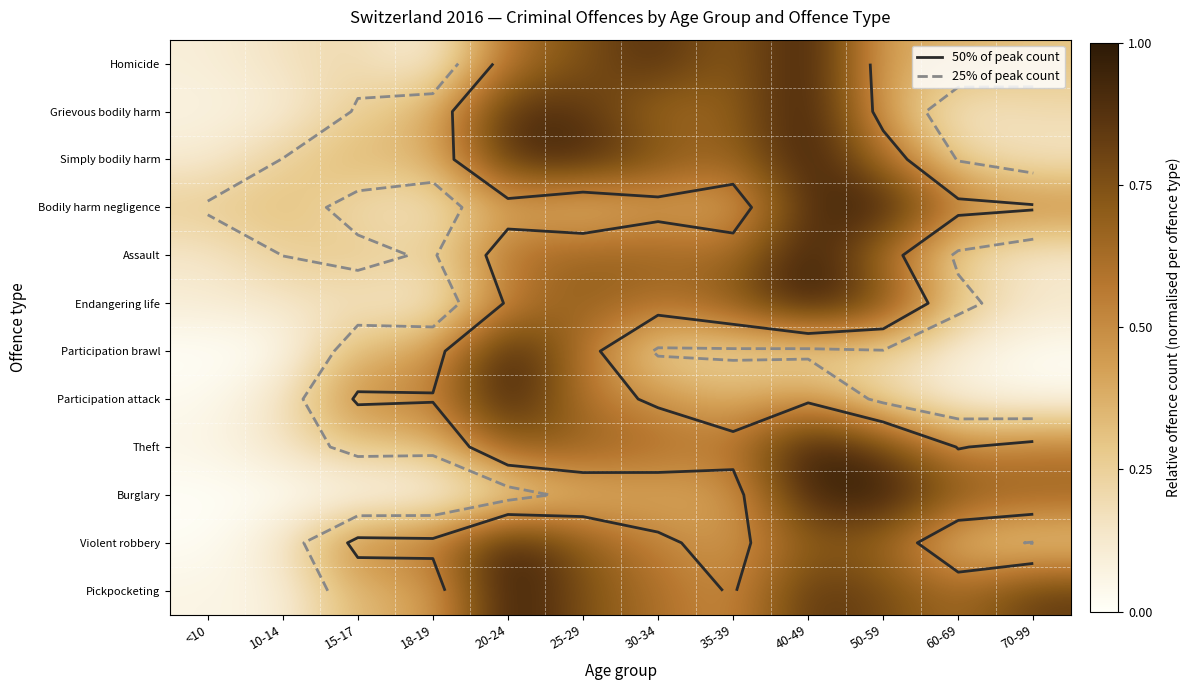

What is the spread (max minus min) of values at 20-24?

0.8